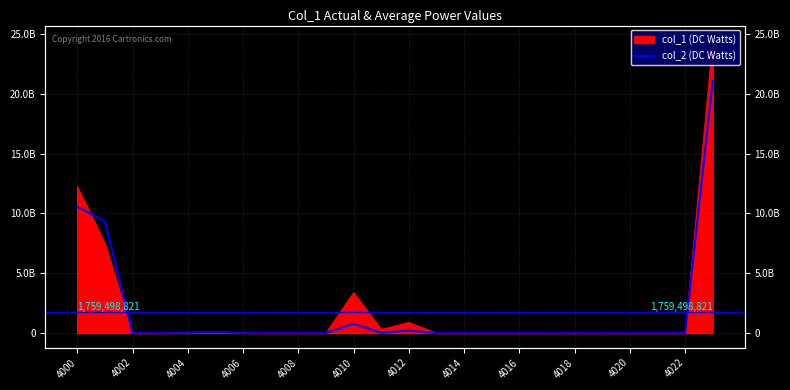

What is the average value?

1759500804